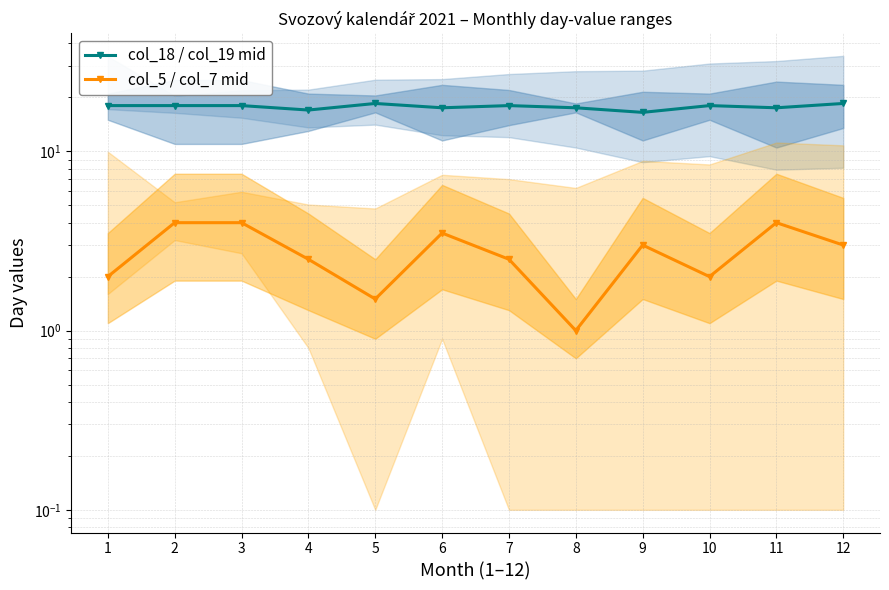

Reading left to right, transcribe all the data shown in this chart.

col_18 / col_19 mid: 1=18.0	2=18.0	3=18.0	4=17.0	5=18.5	6=17.5	7=18.0	8=17.5	9=16.5	10=18.0	11=17.5	12=18.5
col_5 / col_7 mid: 1=2.0	2=4.0	3=4.0	4=2.5	5=1.5	6=3.5	7=2.5	8=1.0	9=3.0	10=2.0	11=4.0	12=3.0